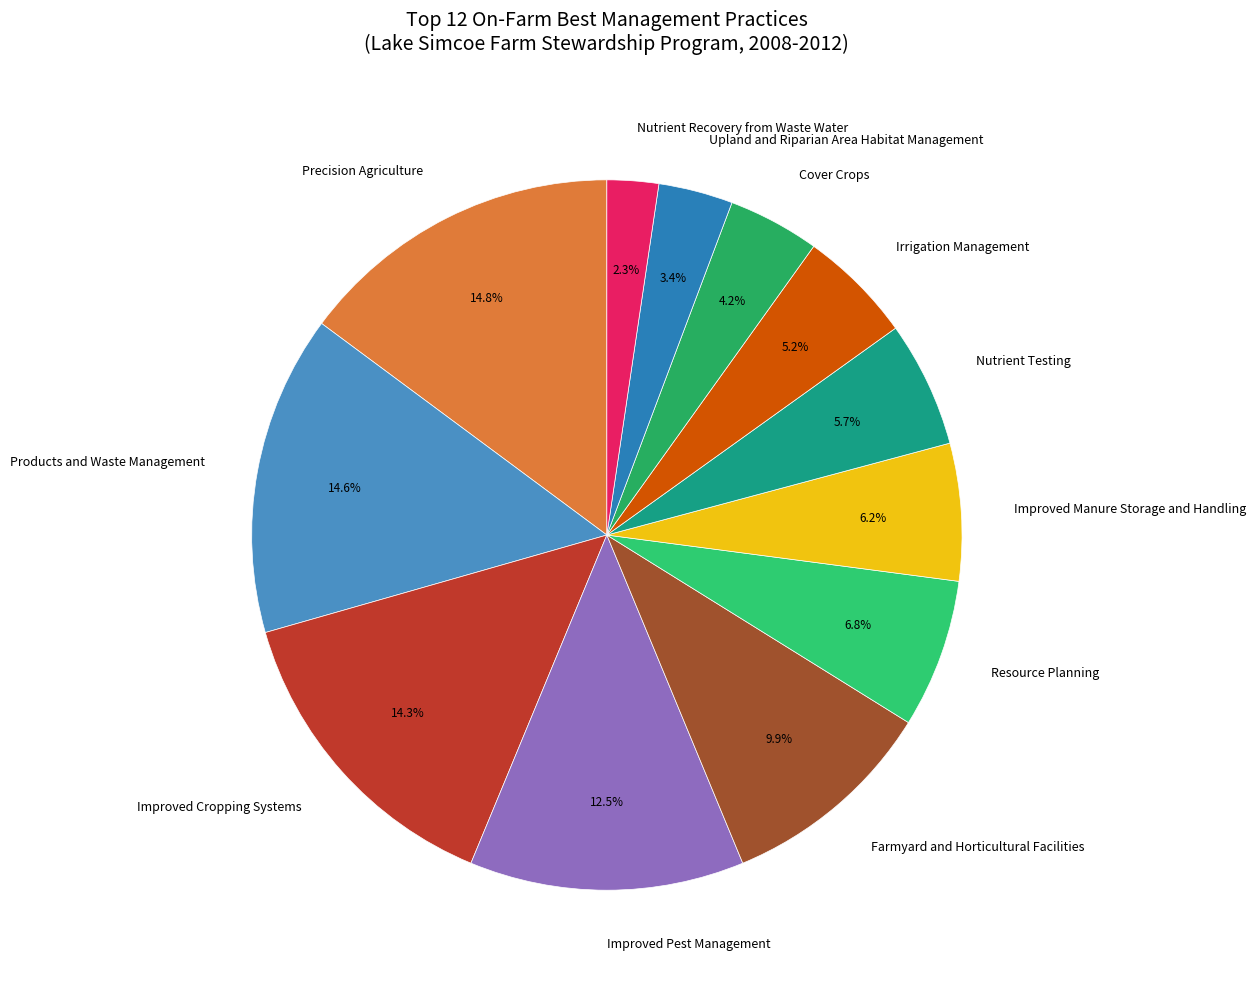

Is it true that Precision Agriculture is 15% of the pie?

True